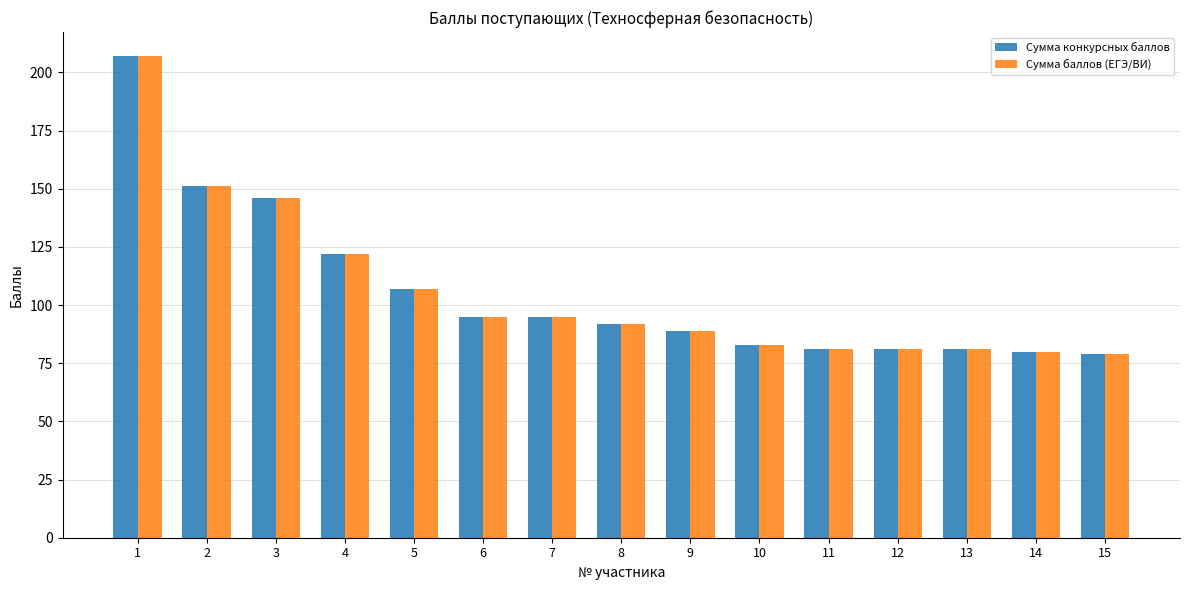

Reading right to left, extract all data points from this chart.

Сумма конкурсных баллов: 15=79	14=80	13=81	12=81	11=81	10=83	9=89	8=92	7=95	6=95	5=107	4=122	3=146	2=151	1=207
Сумма баллов (ЕГЭ/ВИ): 15=79	14=80	13=81	12=81	11=81	10=83	9=89	8=92	7=95	6=95	5=107	4=122	3=146	2=151	1=207